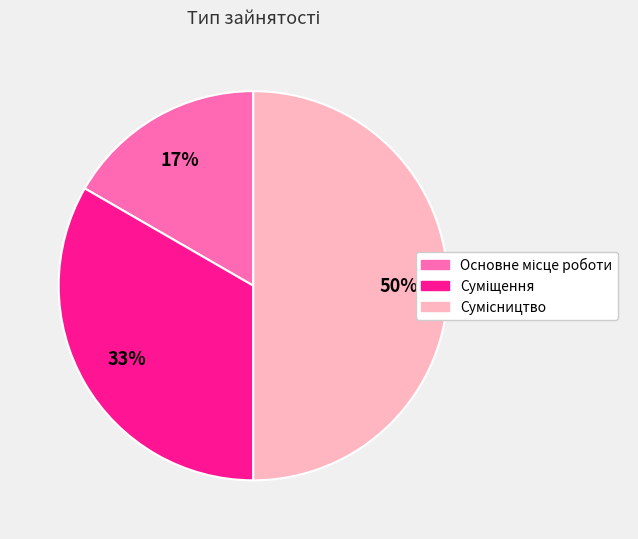

To the nearest percent, what is the difference between the largest and smallest slice percentages?

33%